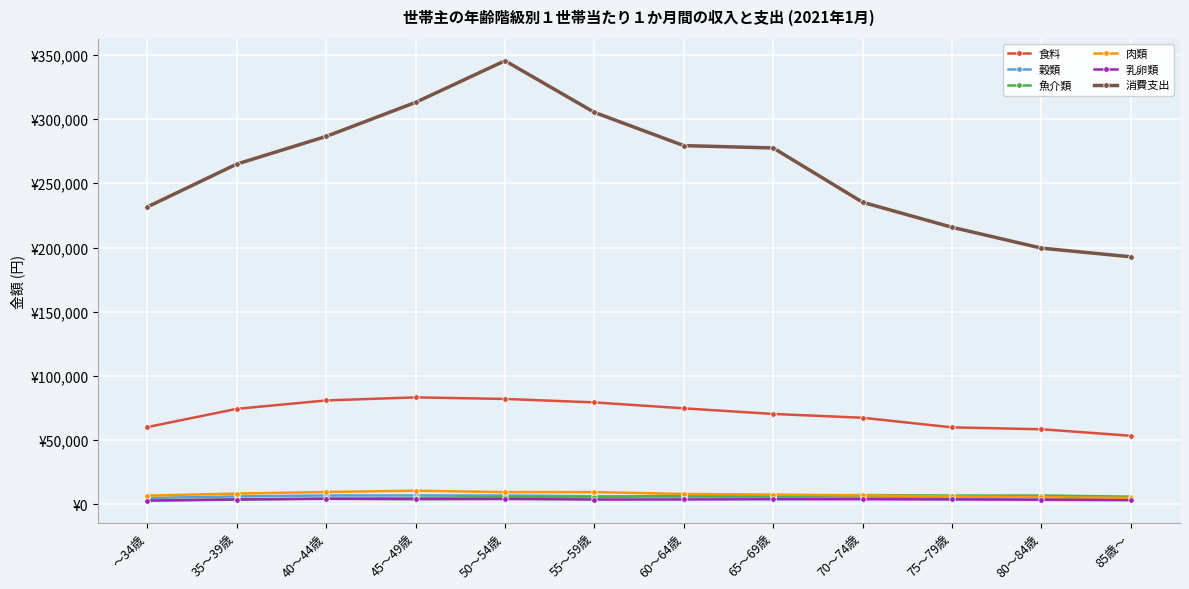

What are all the series names shown in the legend?

食料, 穀類, 魚介類, 肉類, 乳卵類, 消費支出